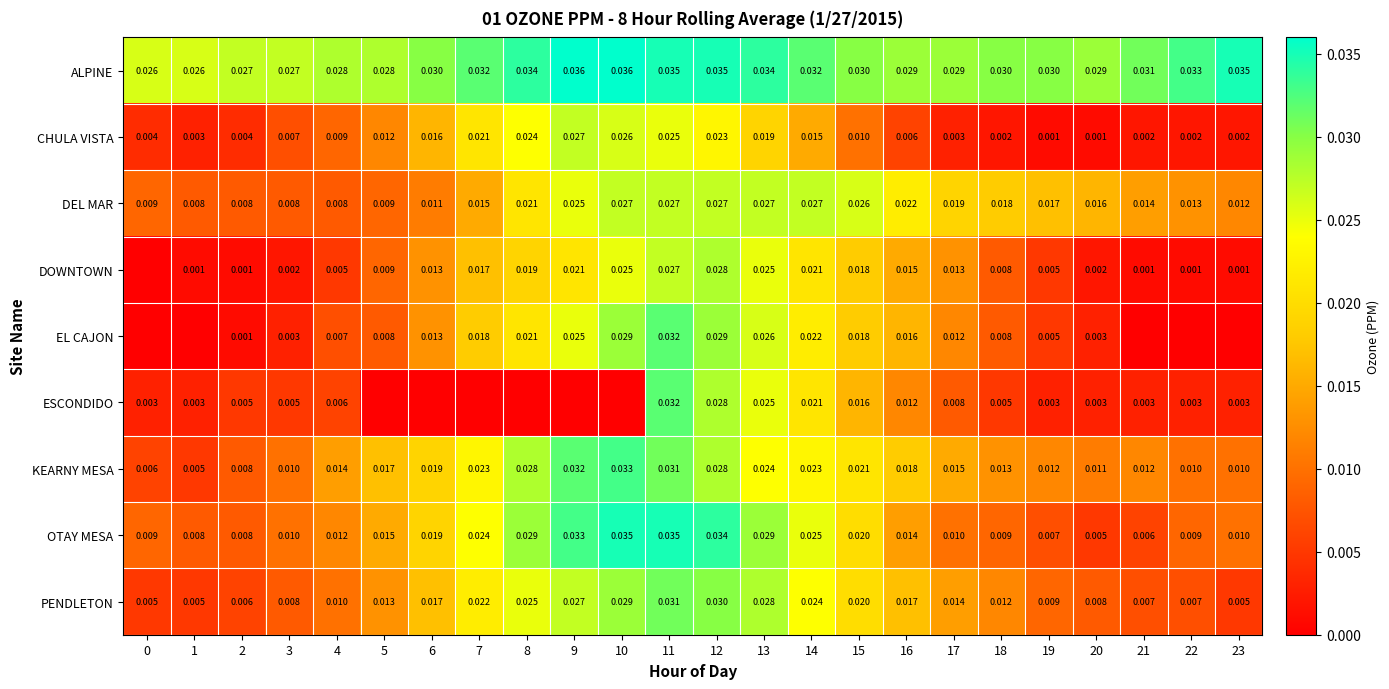

At which category does the chart reach its peak across all series?

9